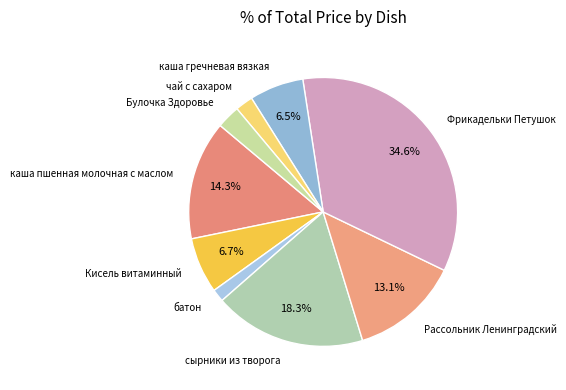

What is the smallest slice in the pie chart?

батон